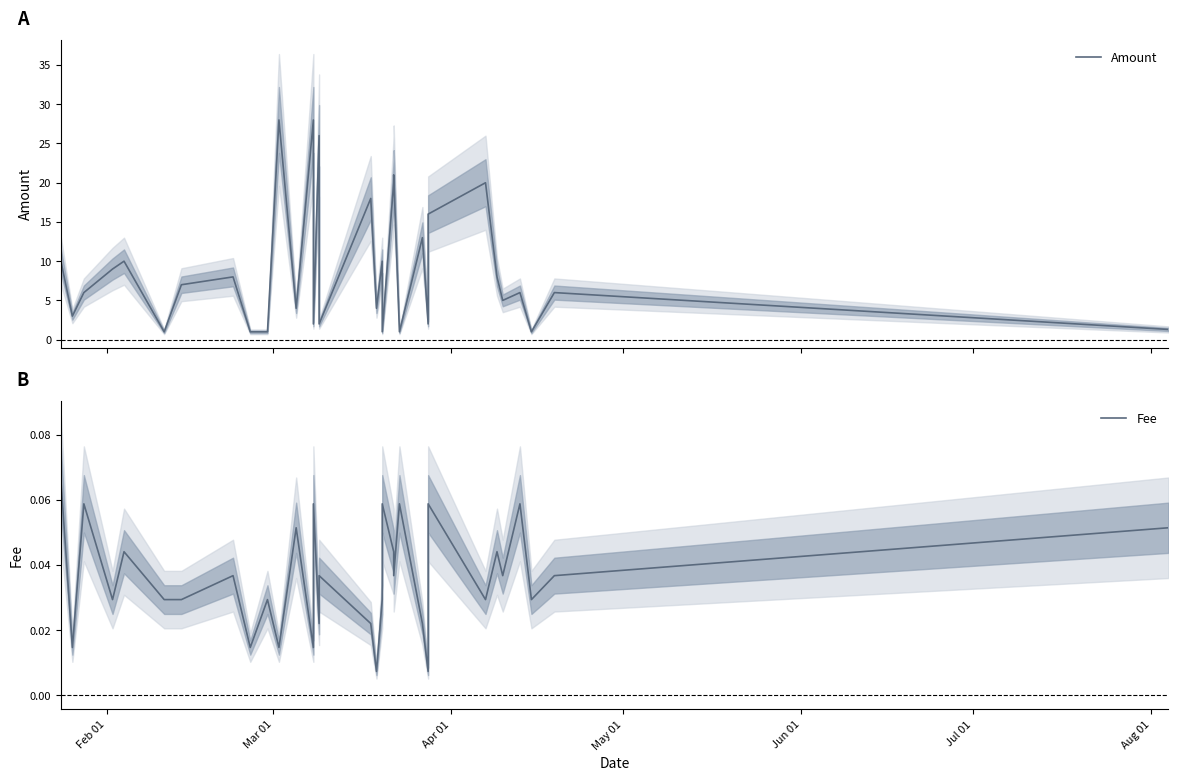

Is it true that Fee equals 0.0 at 12?

False